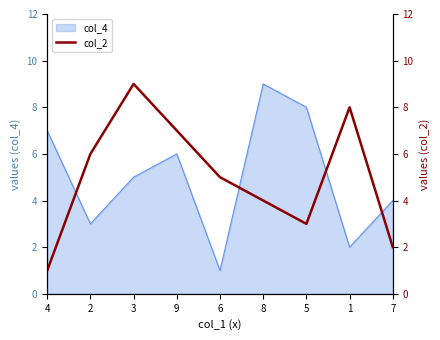

What is the maximum value shown in the chart?

9